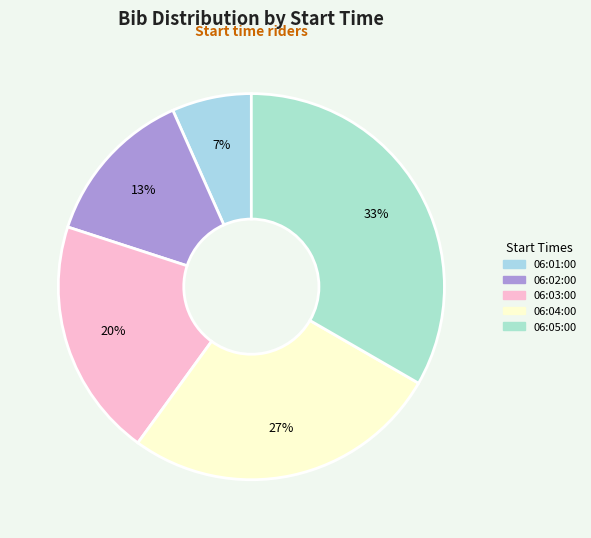

What percentage is the 06:04:00 slice, to the nearest percent?

27%